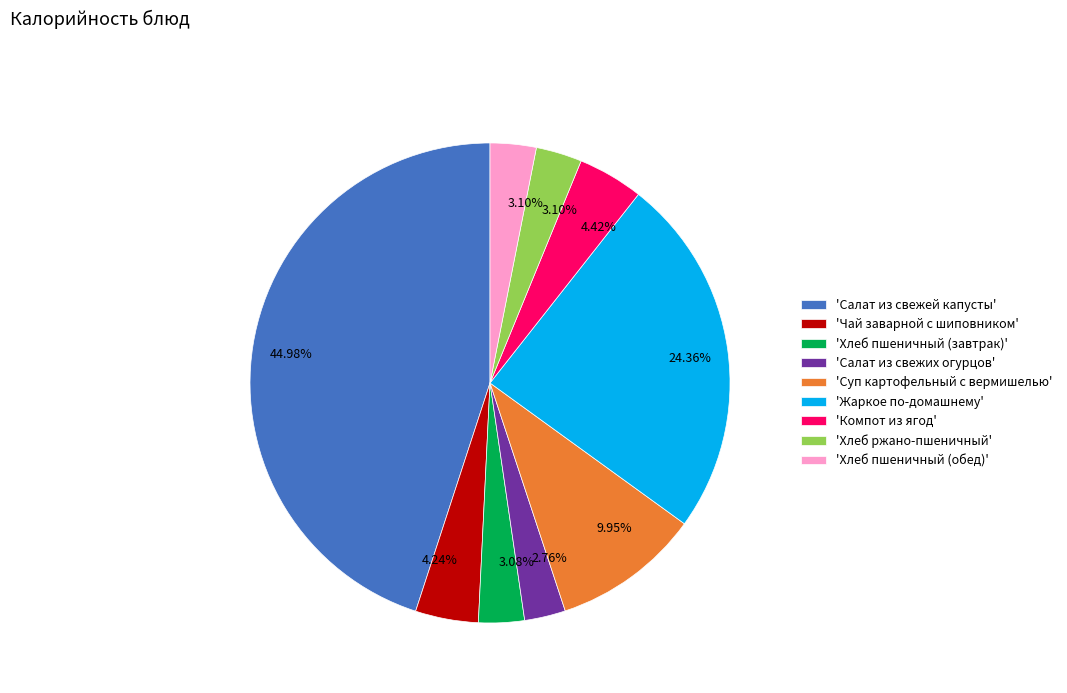

Which category has the biggest portion of the pie?

'Салат из свежей капусты'